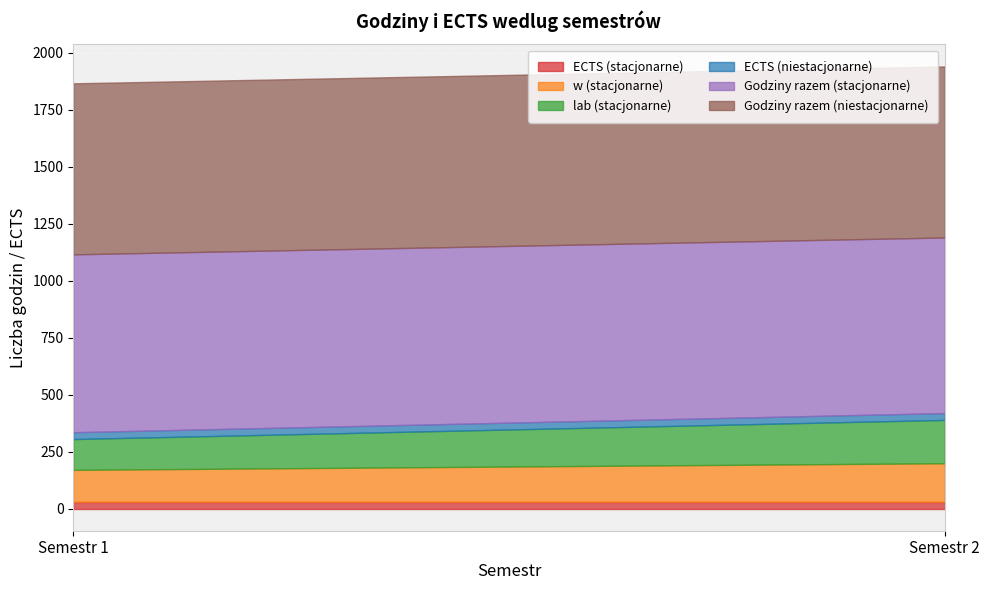

True or false: Godziny razem (niestacjonarne) has more than 2 points higher than both neighbors.

False